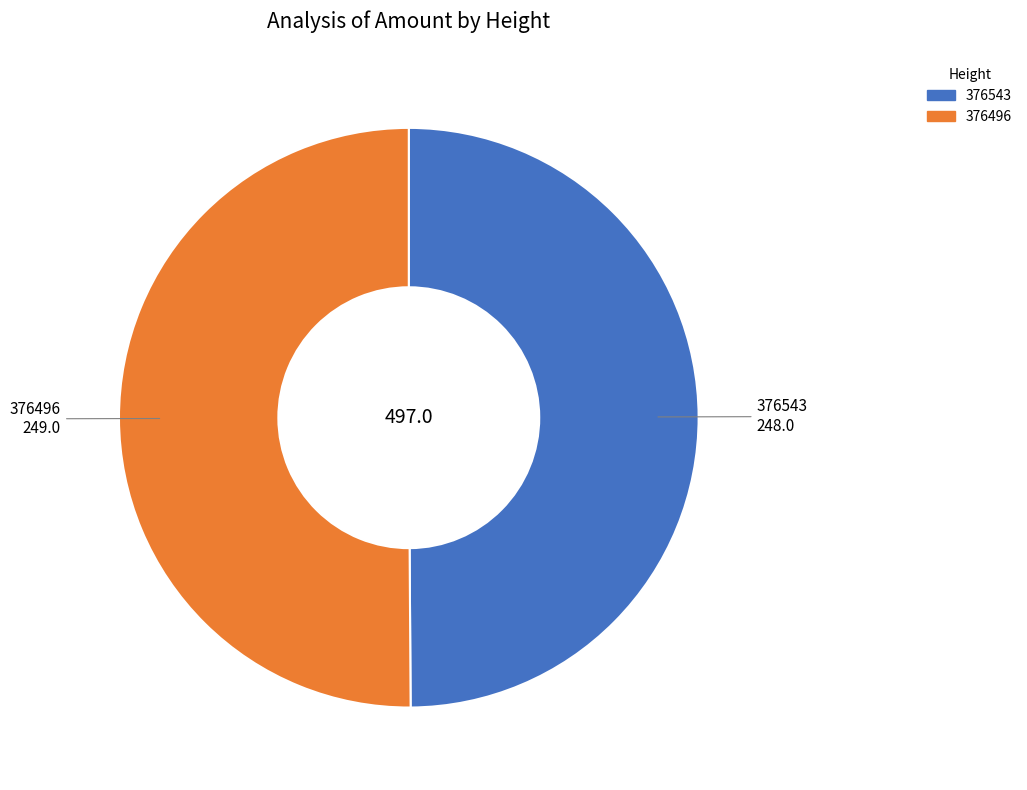

What is the ratio of the value at 376543 to the value at 376496?

1.0